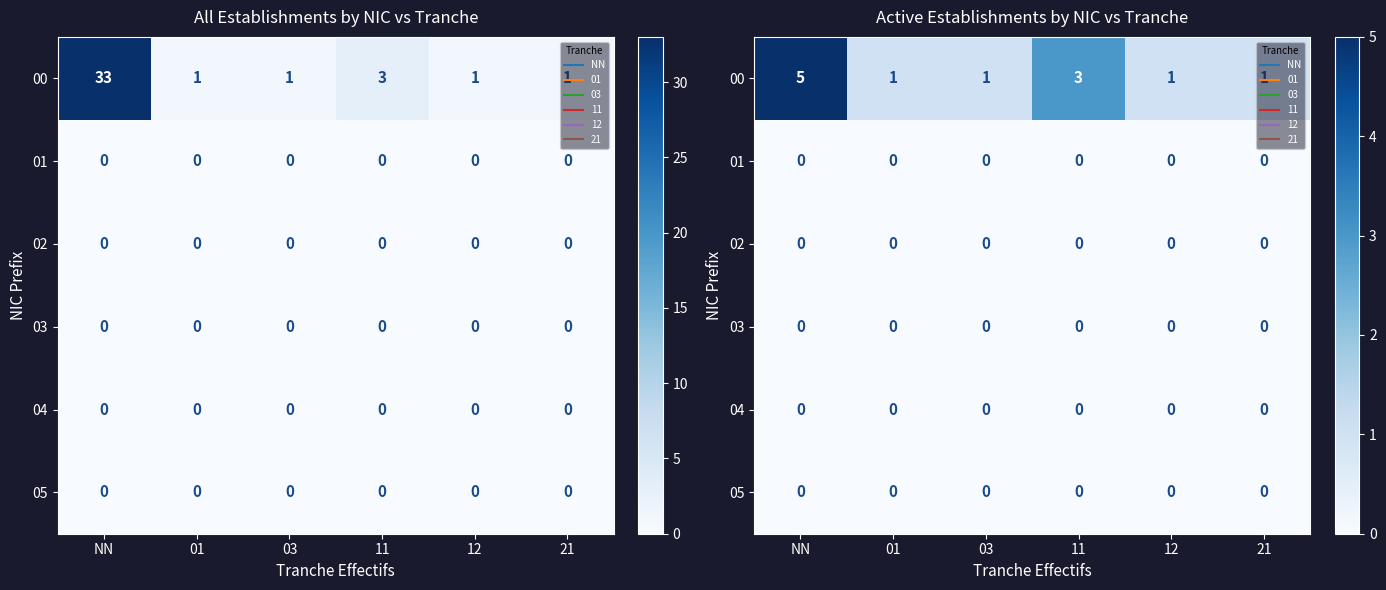

At which label is 02 closest to 0?

NN